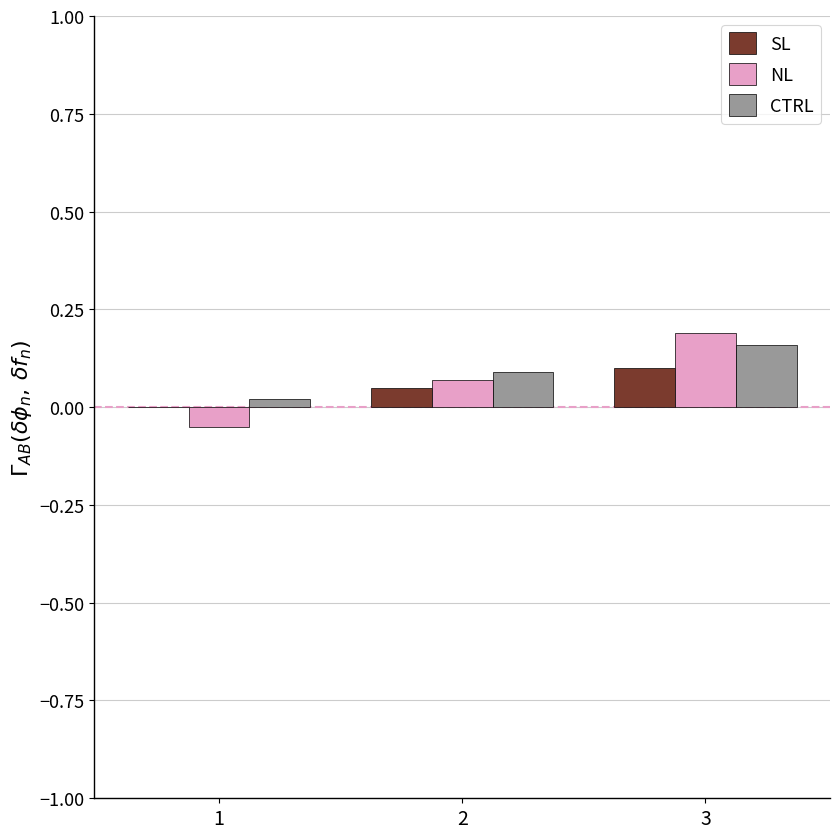

Is the value of NL at 2 greater than the value of CTRL at 1?

Yes